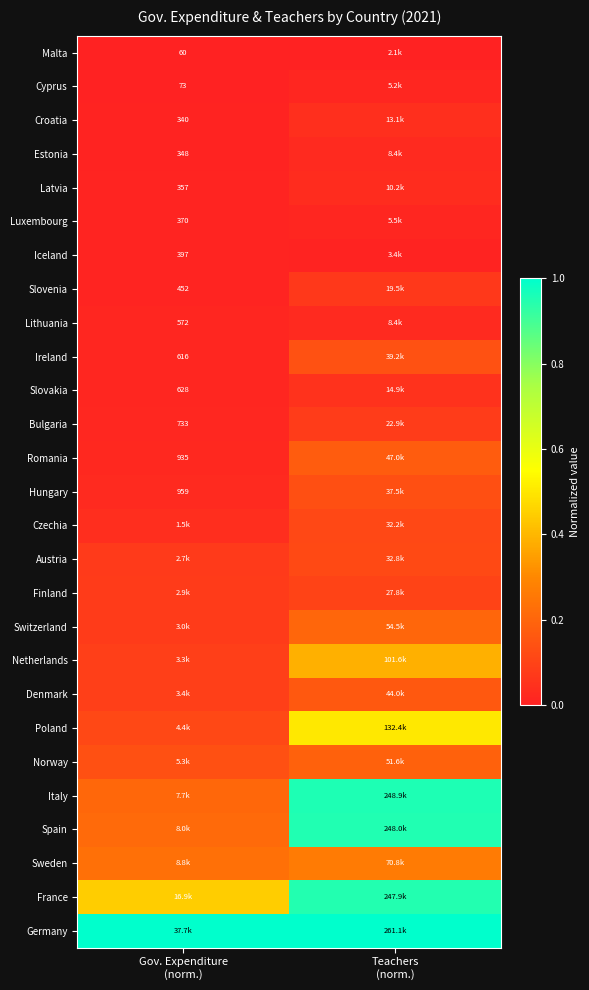

Which series has the largest total across all categories?

Germany